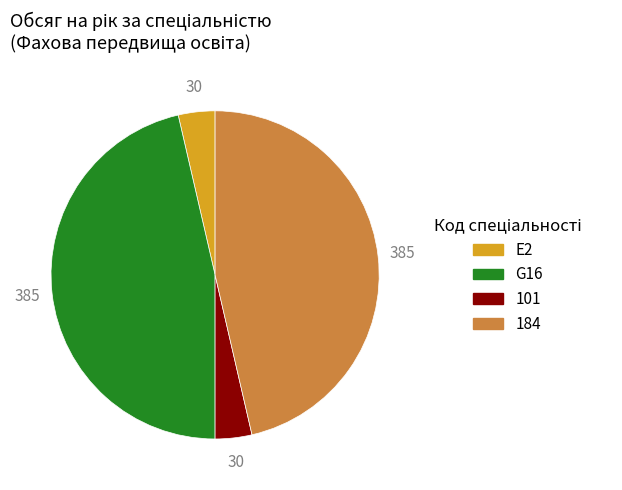

Which has a higher value, 184 or E2?

184